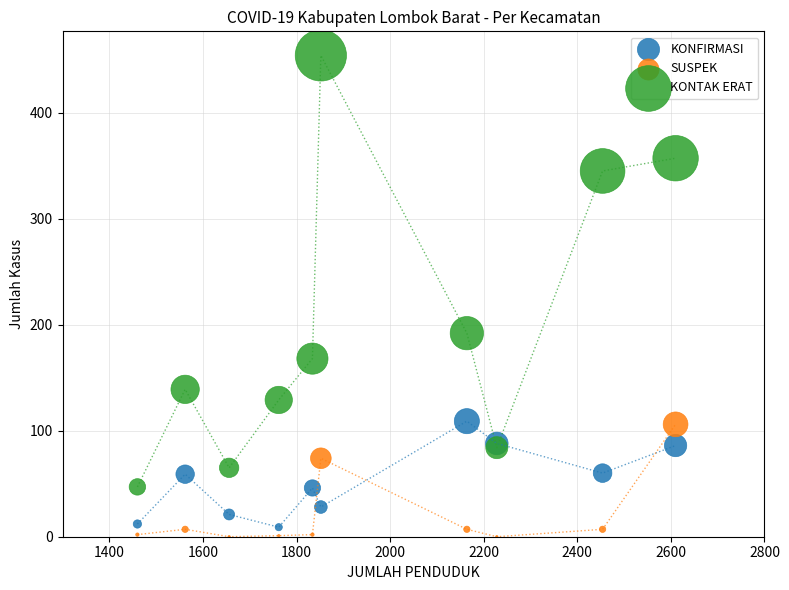

In the KONTAK ERAT series, what Y value is closest to 250?

192